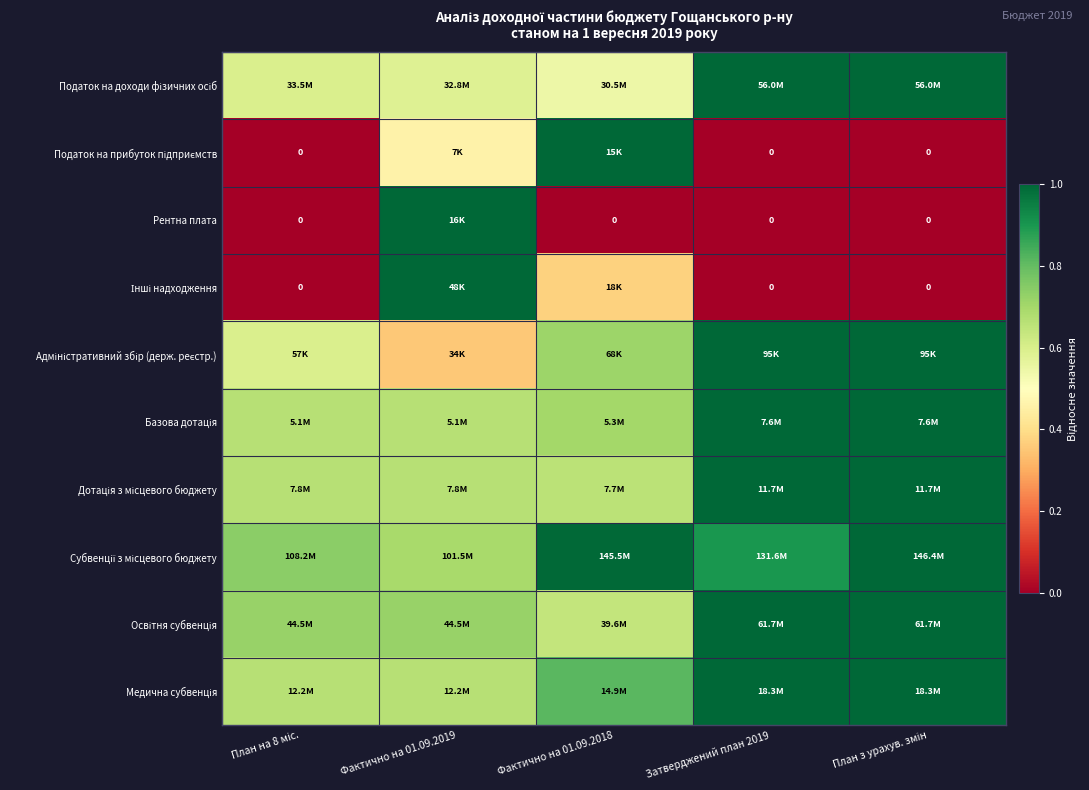

At which category is the sum across all series the highest?

План з урахув. змін